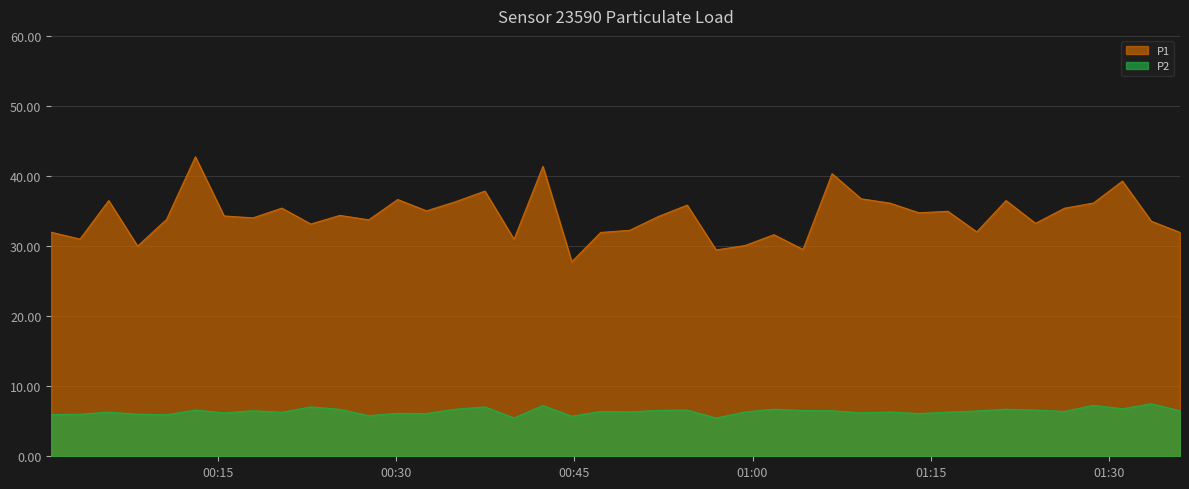

What is the spread (max minus min) of values at 2023-02-04T01:21:21?

29.8